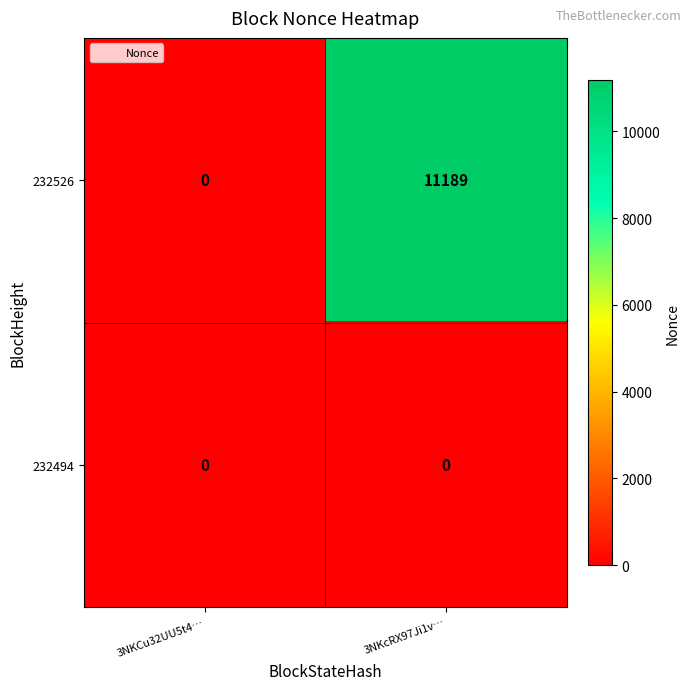

How many data points does each series have?

2